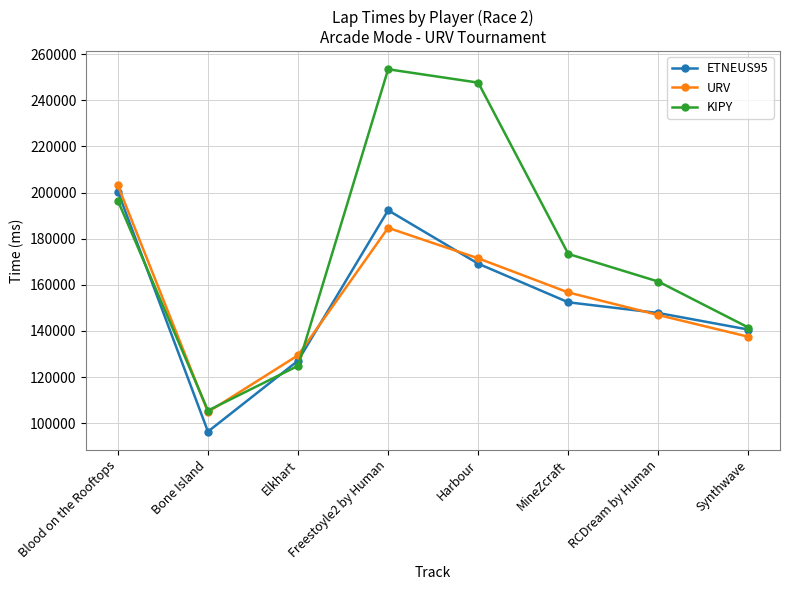

Where is ETNEUS95 nearest to the value 148406?

RCDream by Human